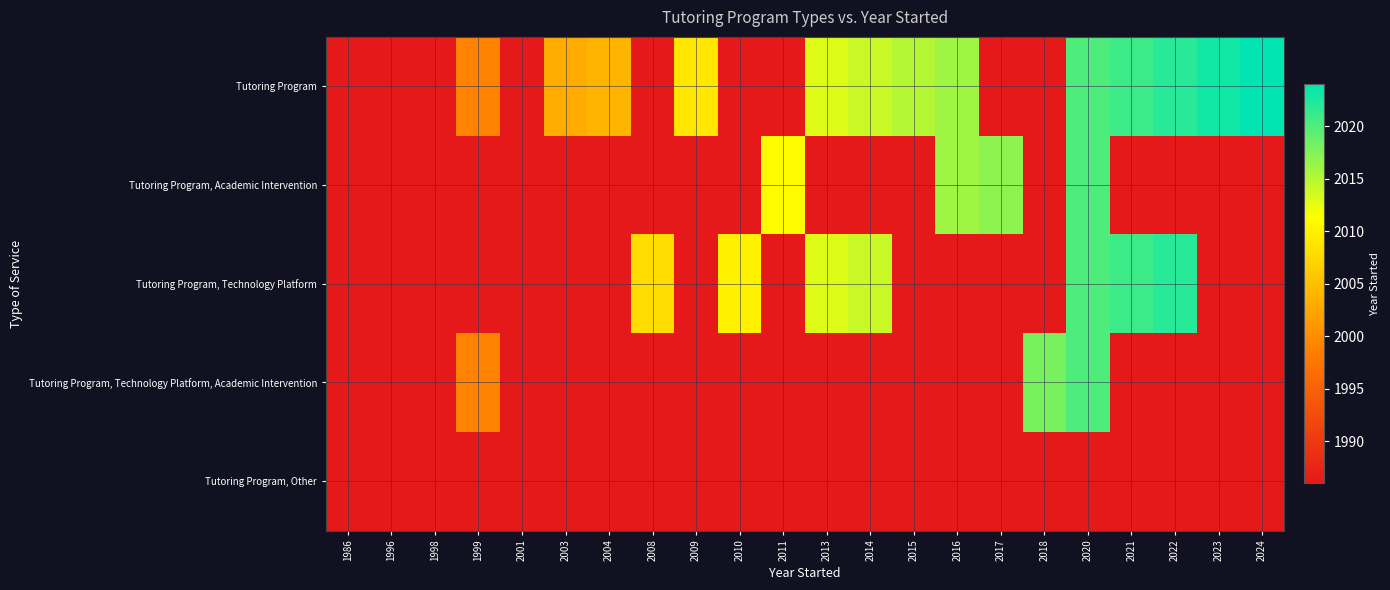

How many data points does each series have?

22